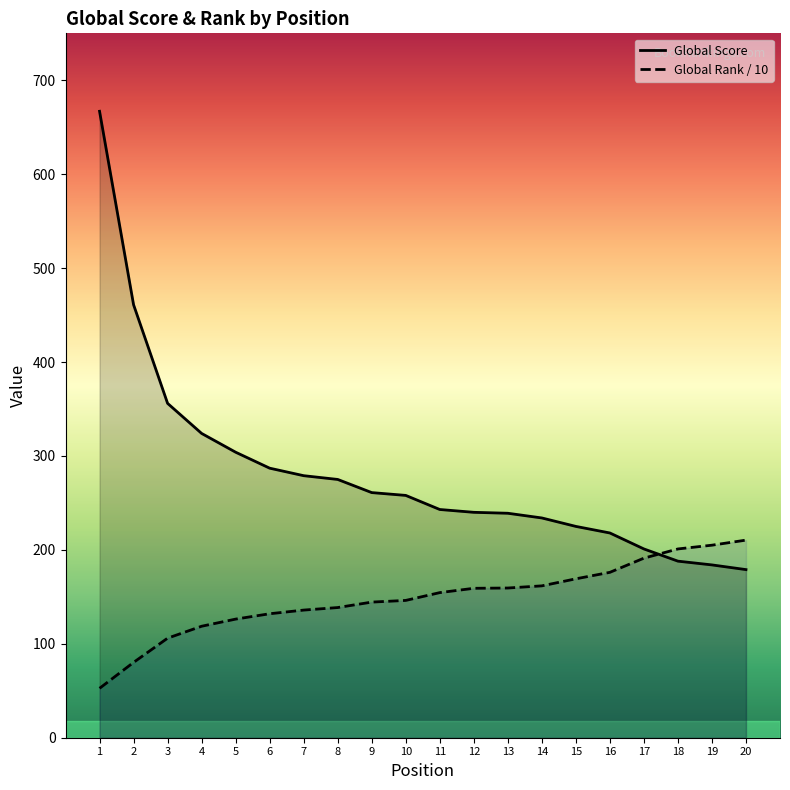

Is the value of Global Score at 14 greater than the value of Global Rank (scaled) at 14?

Yes